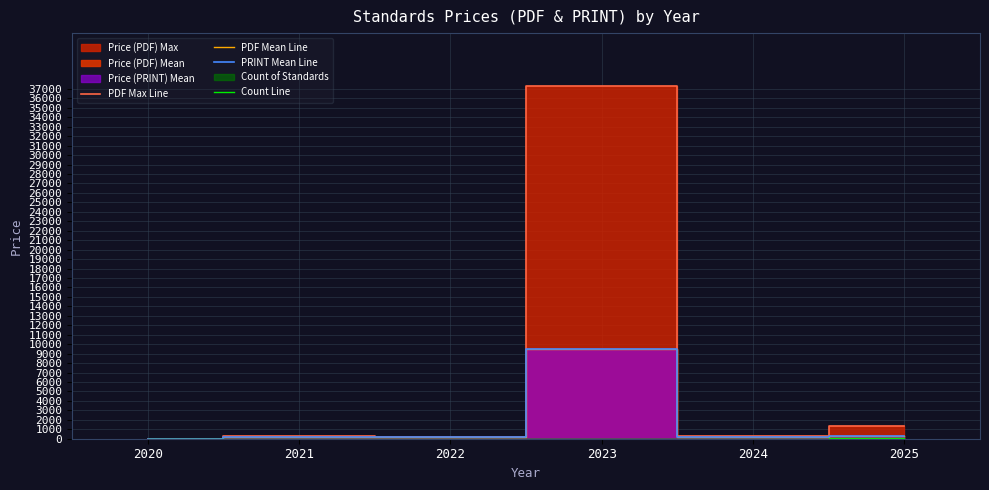

What is the lowest value of the PRINT Mean Line series?

20.0